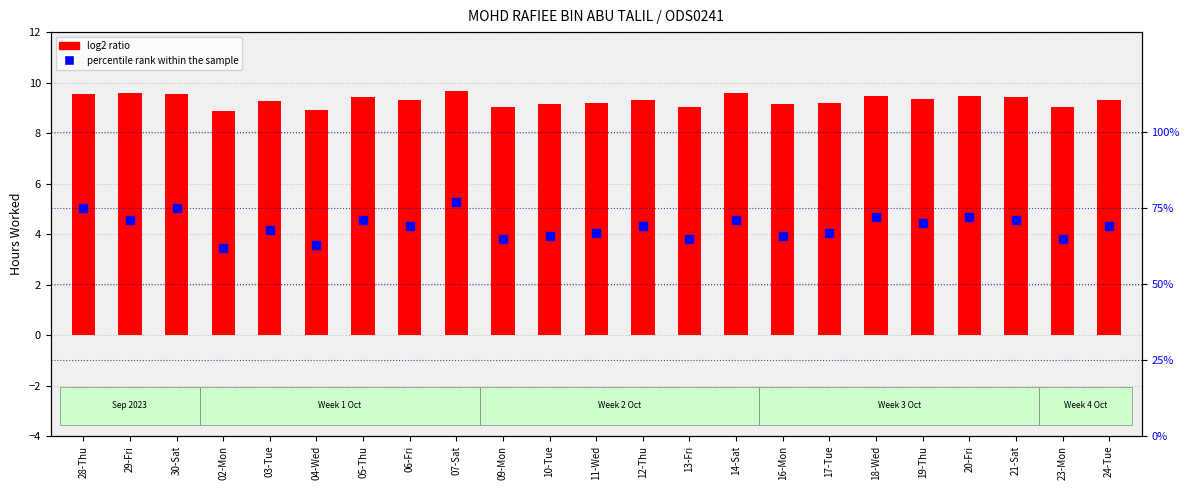

What are all the series names shown in the legend?

log2 ratio, percentile rank within the sample